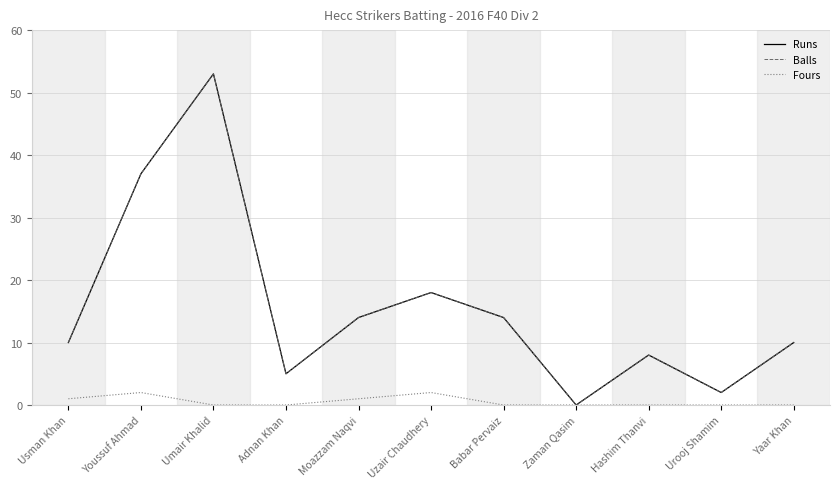

Does the chart have visible grid lines?

Yes